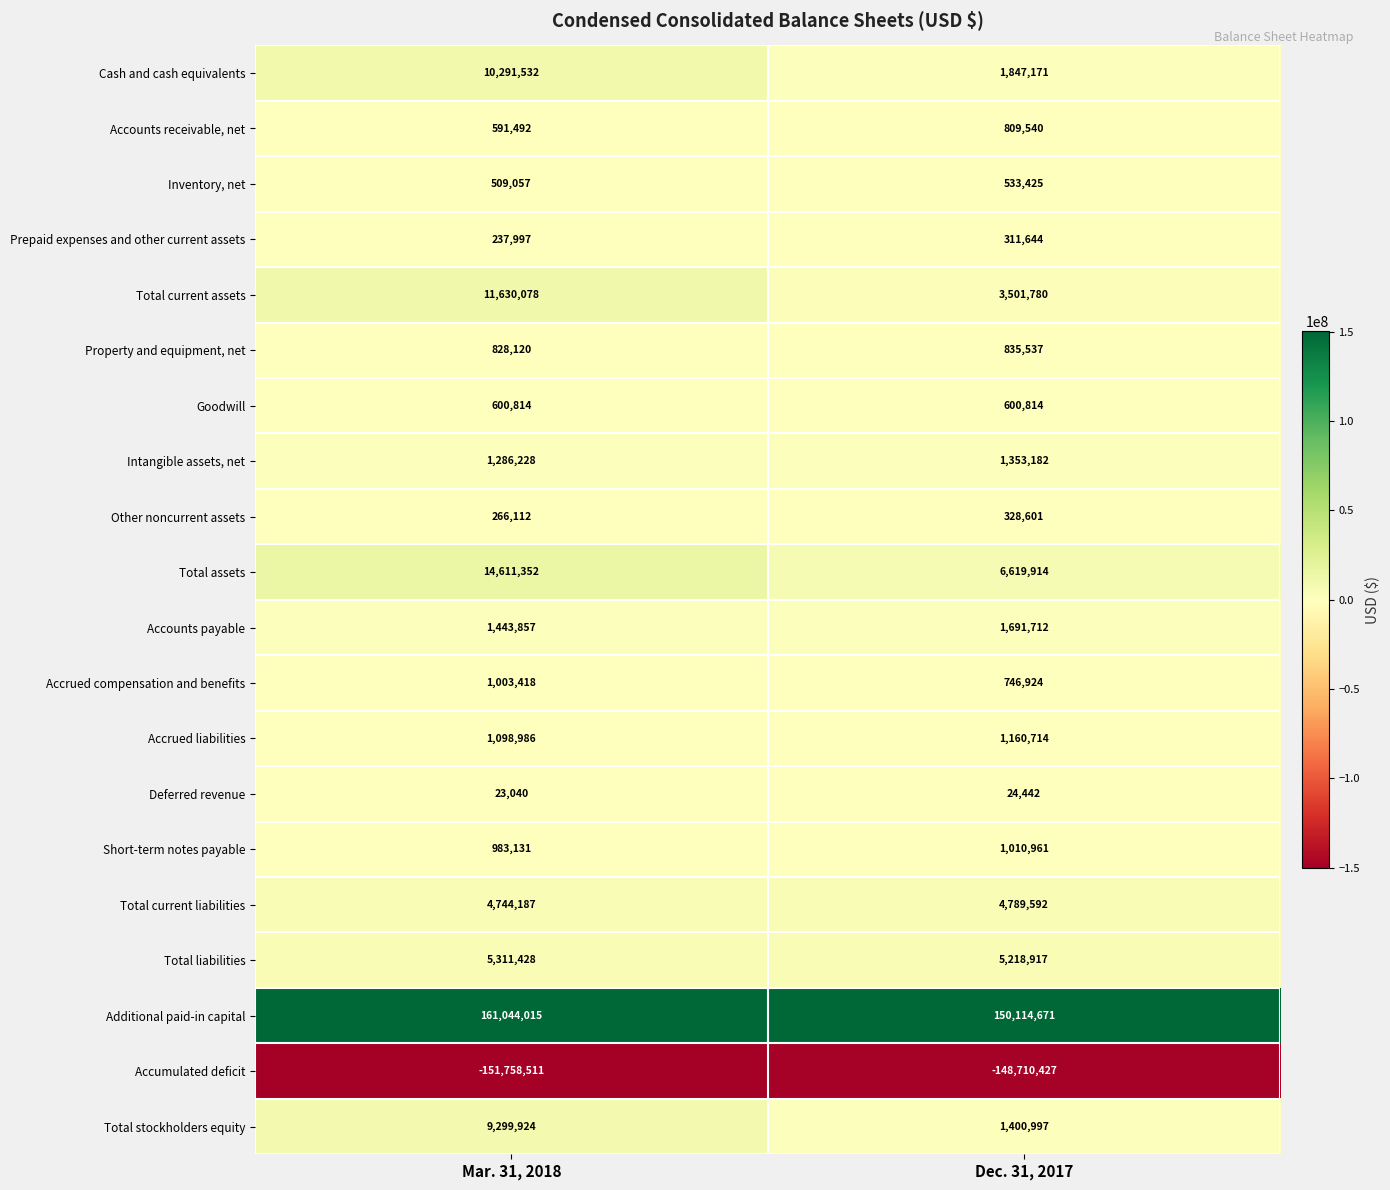

What is the difference between the Prepaid expenses and other current assets values at Dec. 31, 2017 and Mar. 31, 2018?

73647